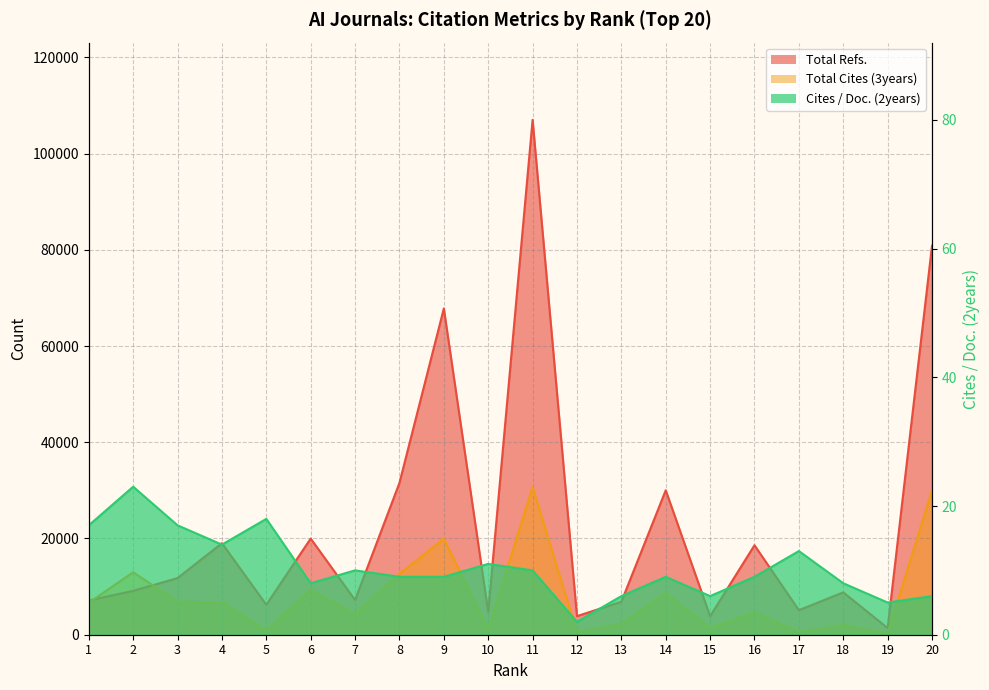

What is the difference between the highest and lowest values at 11?

106992